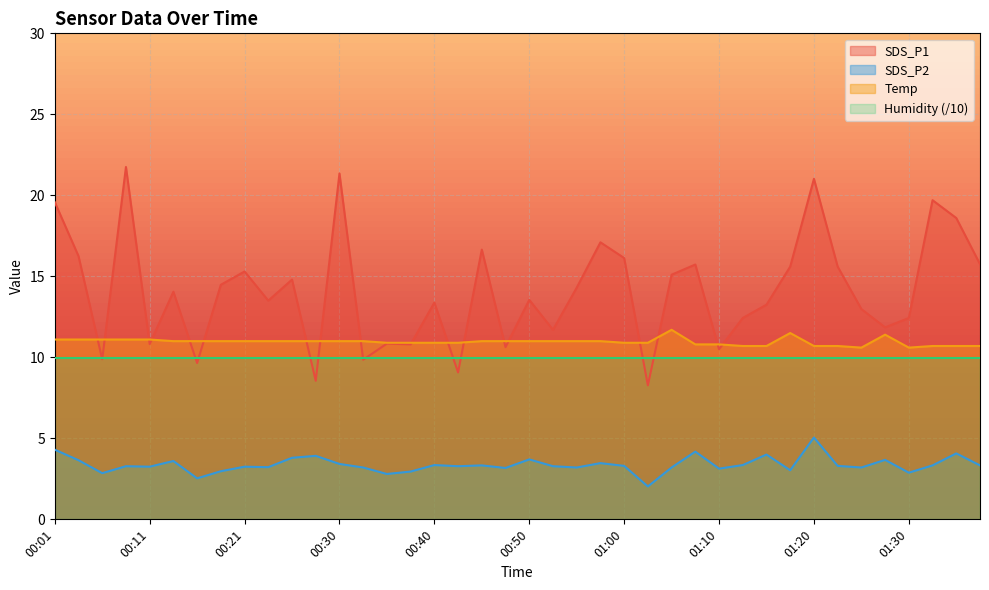

Between 00:30 and 01:03, which is larger?

00:30